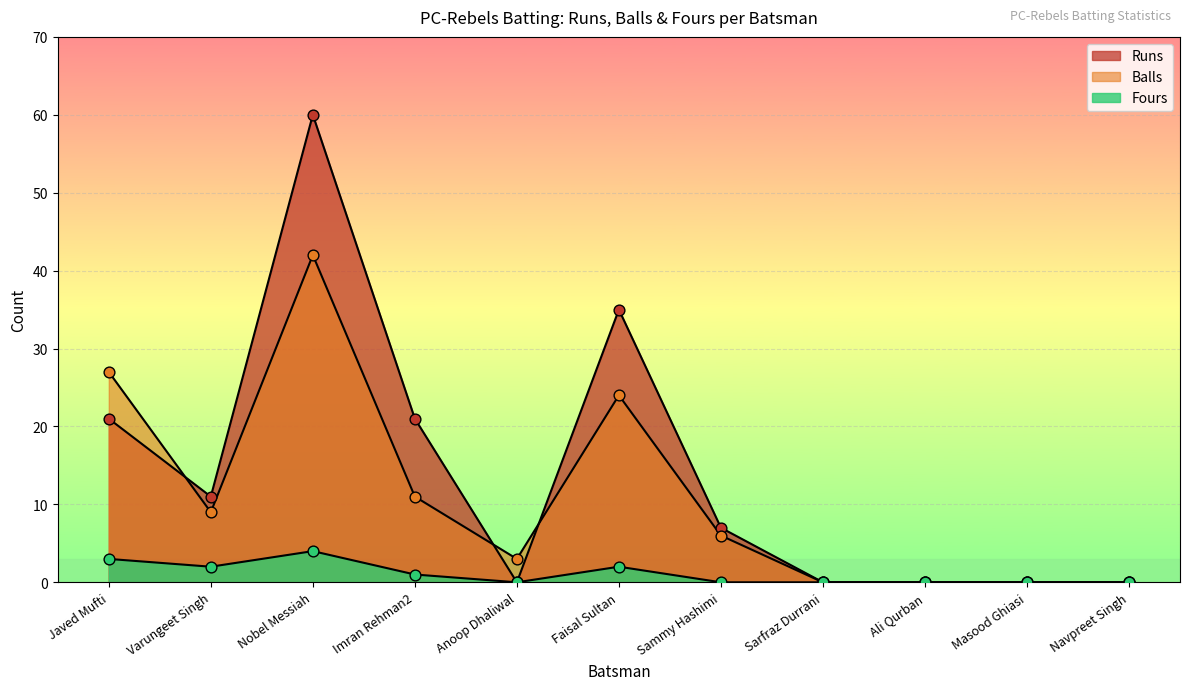

Which series has the widest spread of Y values?

Runs